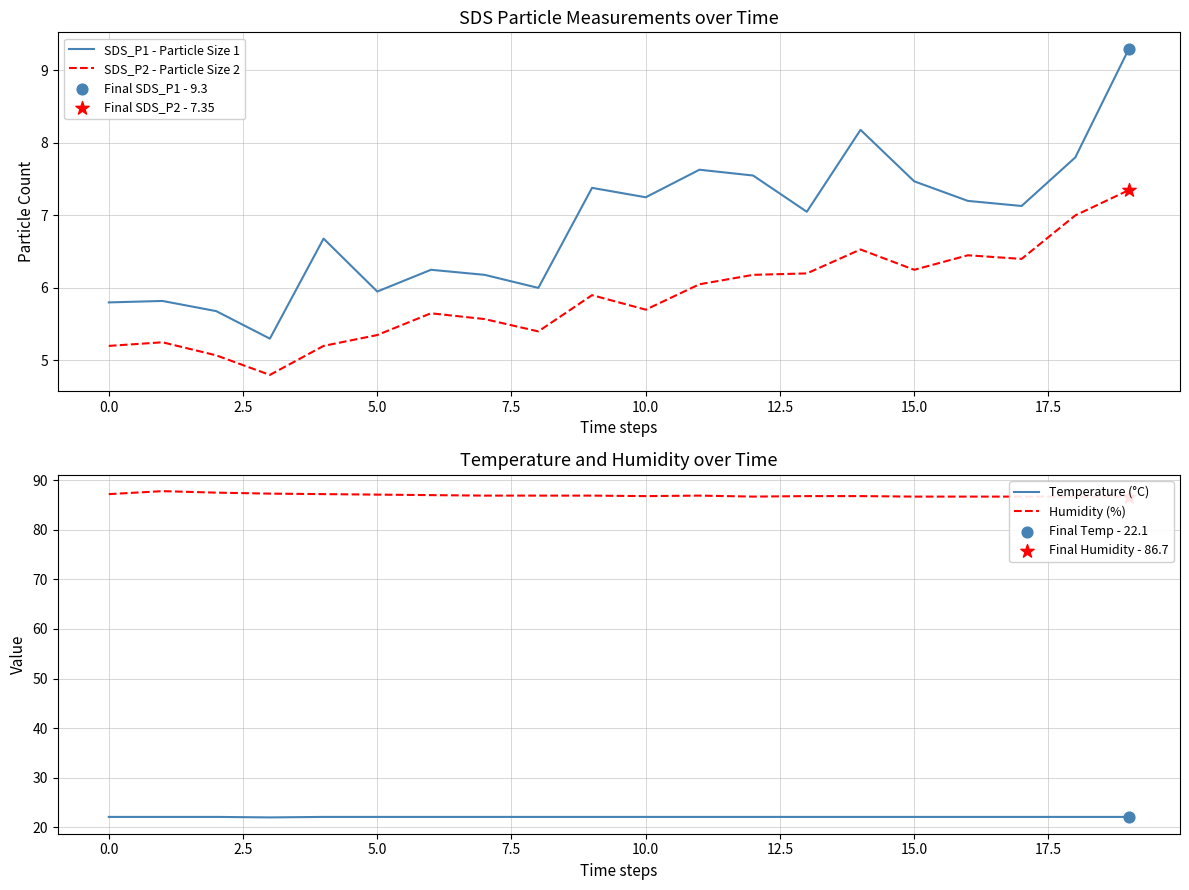

Which series reaches the minimum Y coordinate?

SDS_P2 - Particle Size 2